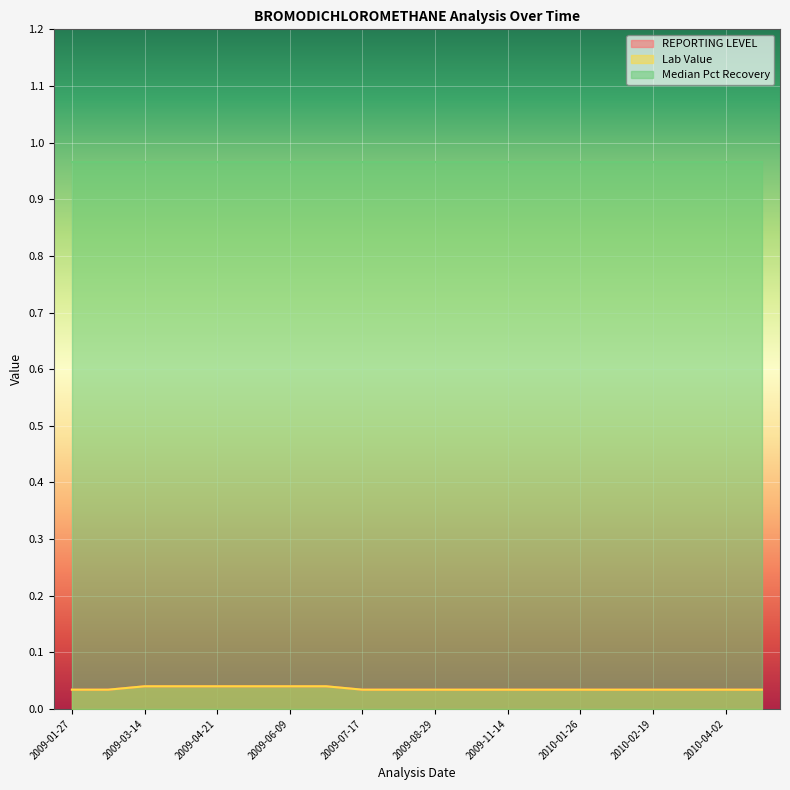

True or false: REPORTING LEVEL and Lab Value cross at least once.

False